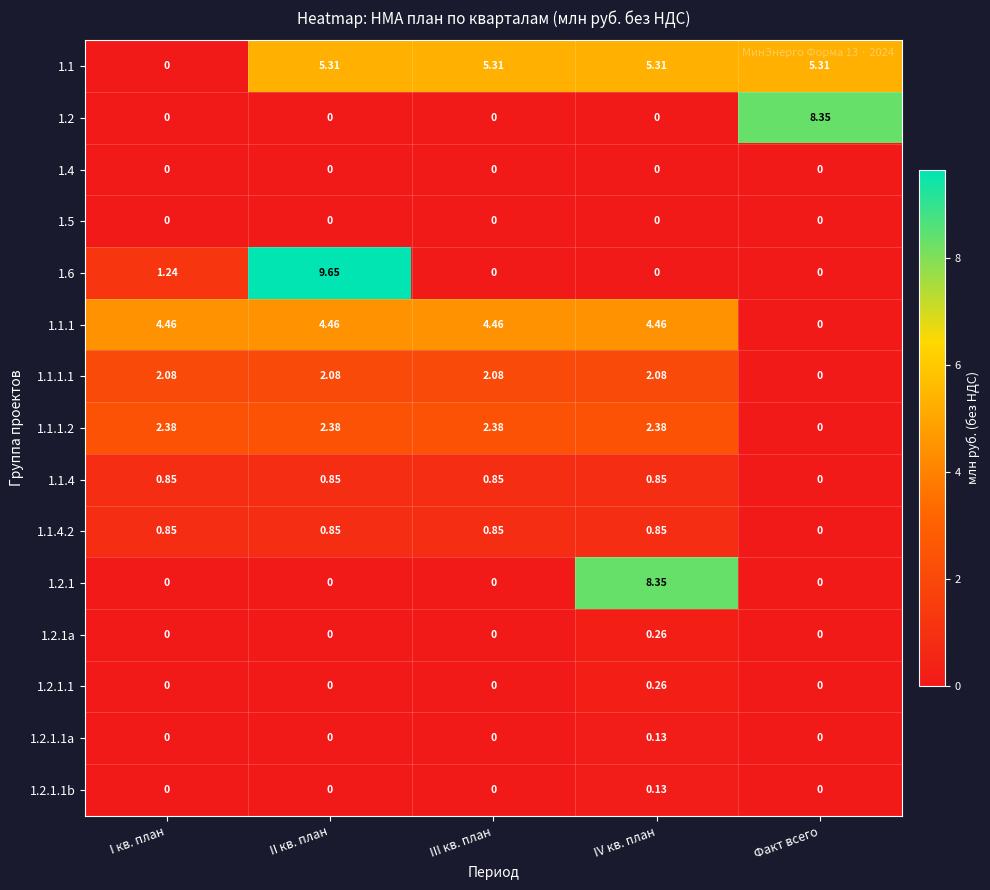

Where is 1.1.1 nearest to the value 2?

Факт всего